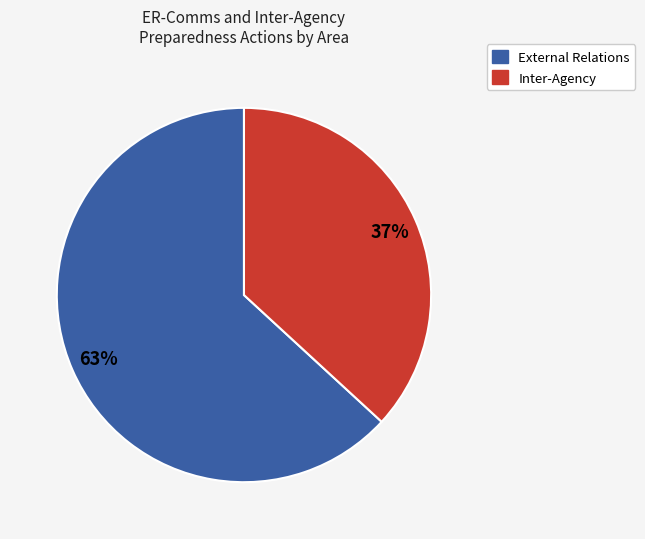

How many slices are in this pie chart?

2